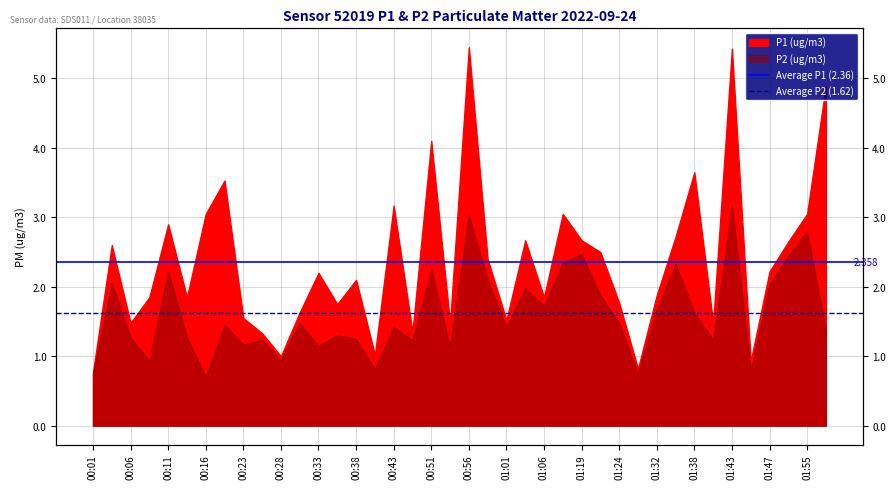

The value of Average P2 (1.62) at 00:01 is 1.6. True or false?

True